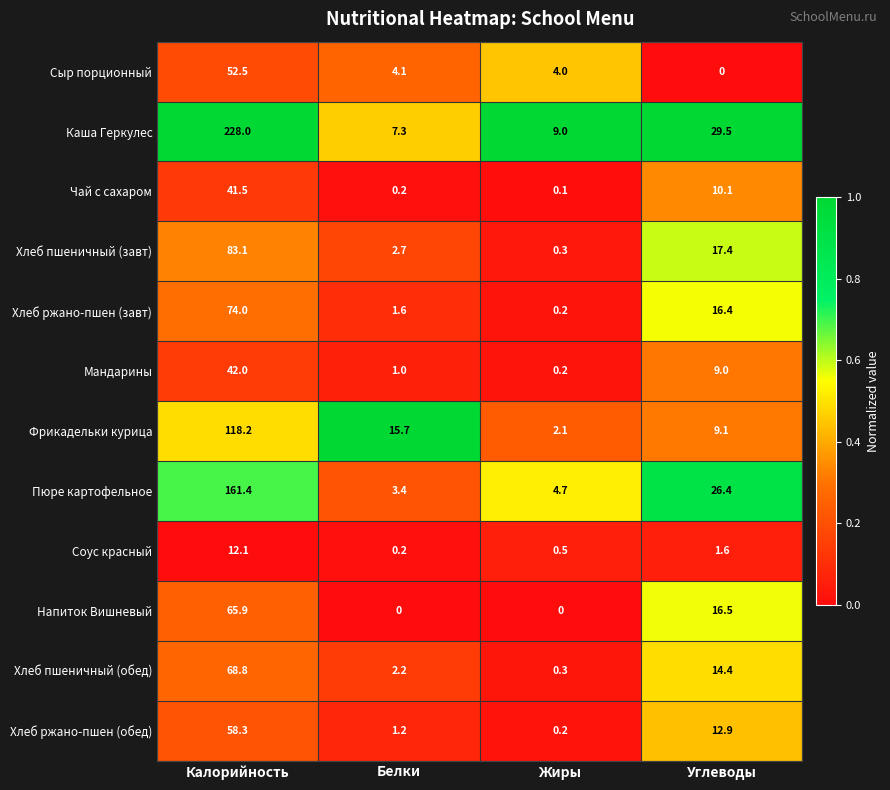

True or false: Соус красный has a value of 0.8 at Углеводы.

False